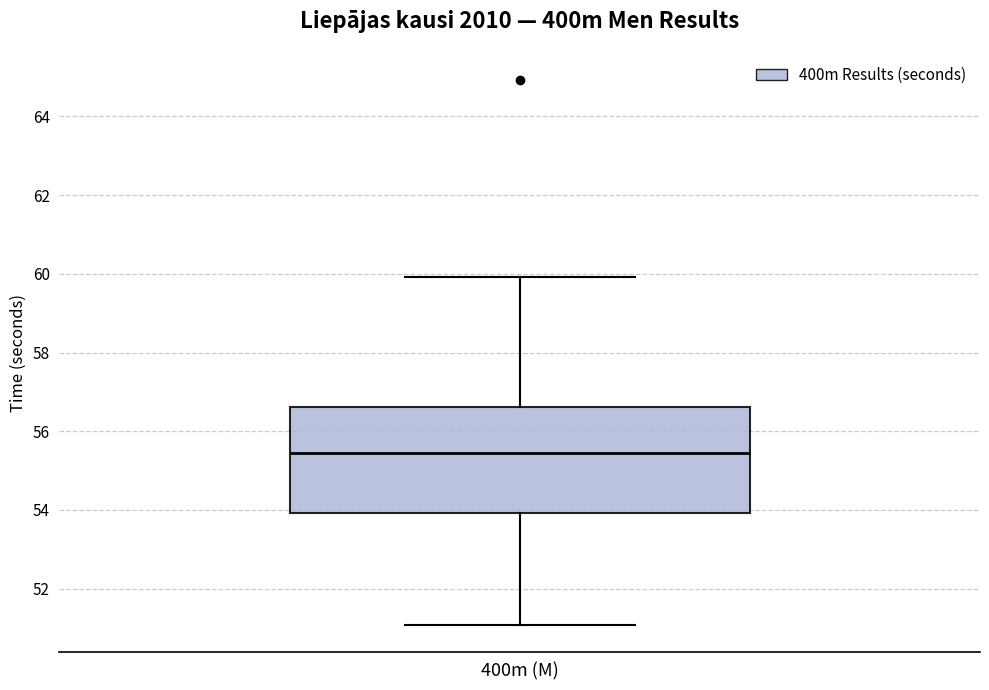

Where does the upper whisker of the box for 400m (M) end on the y-axis? The values are not printed on the chart, so give them approximately, as read against the axis.

60.0